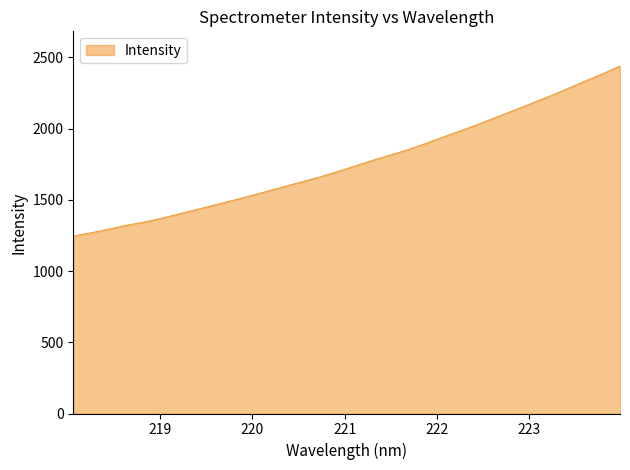

True or false: the data has more than 0 interior local peaks.

False